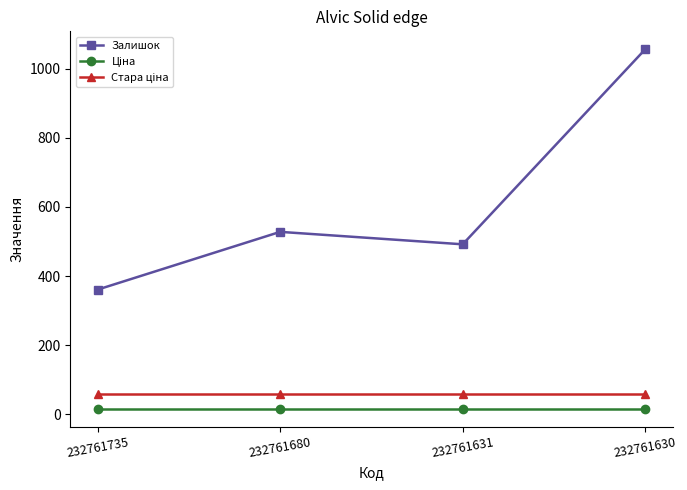

What is the difference between the second highest and second lowest values in the Залишок series?

36.0